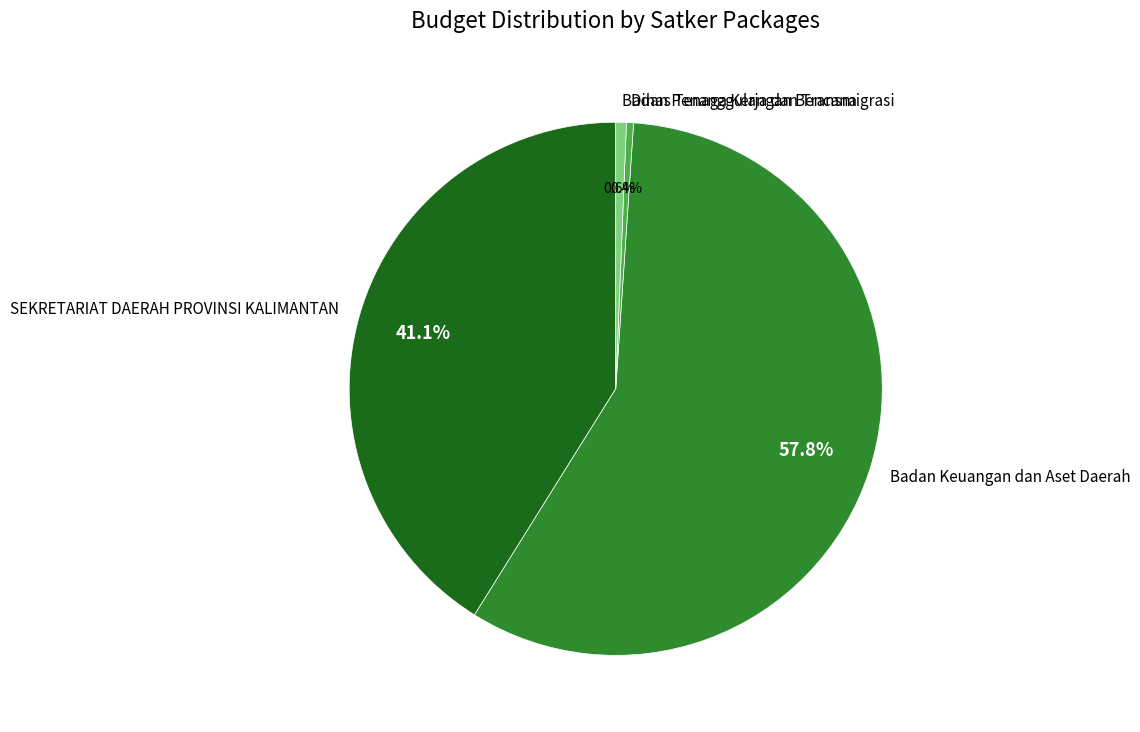

Between SEKRETARIAT DAERAH PROVINSI KALIMANTAN and Badan Keuangan dan Aset Daerah, which is larger?

Badan Keuangan dan Aset Daerah